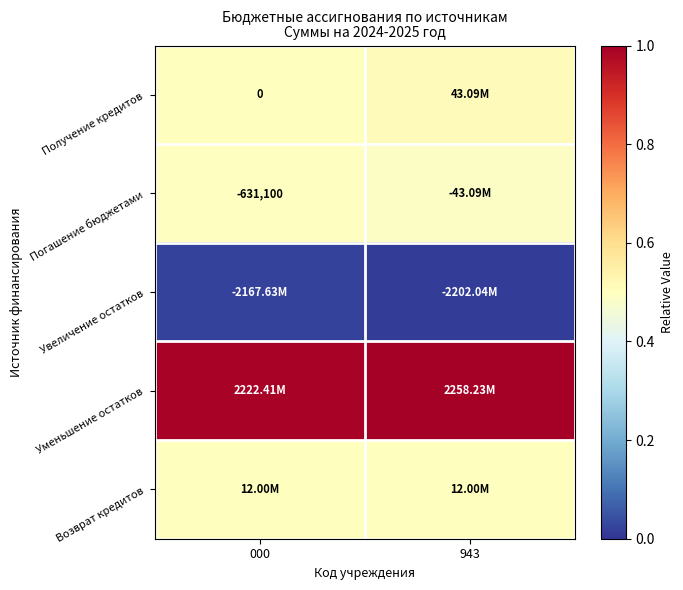

Is it true that Погашение бюджетами equals 0.2 at 000?

False